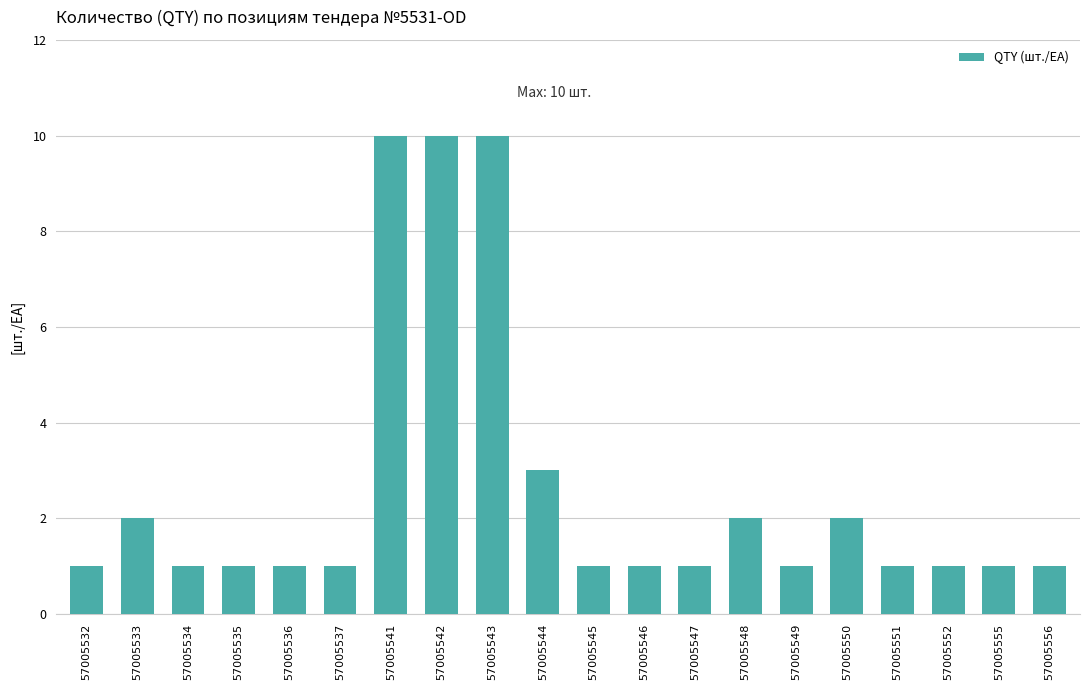

What is the sum of all values?

52